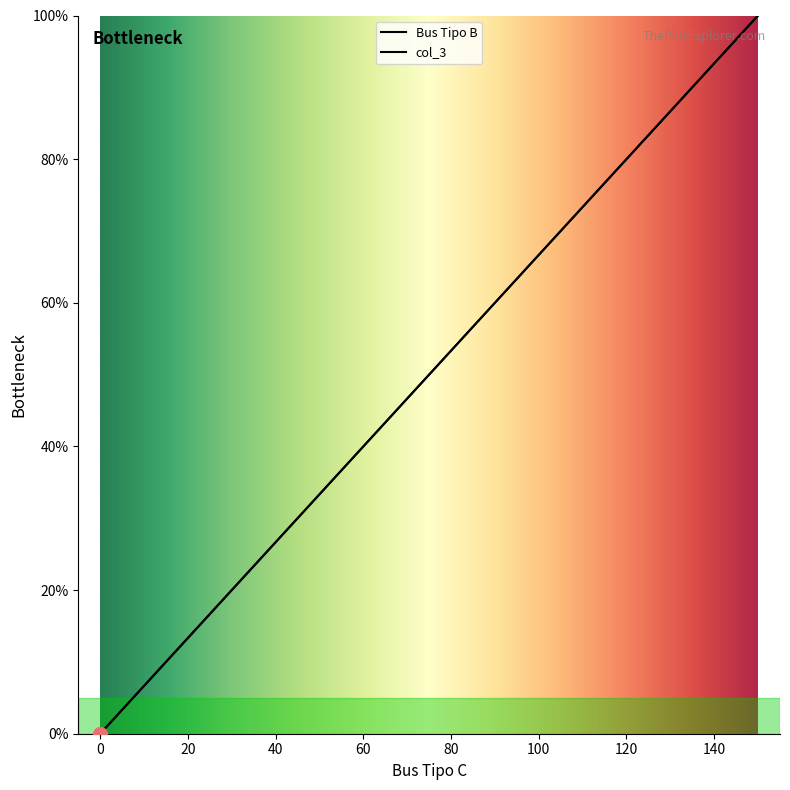

What are all the series names shown in the legend?

Bus Tipo B, col_3